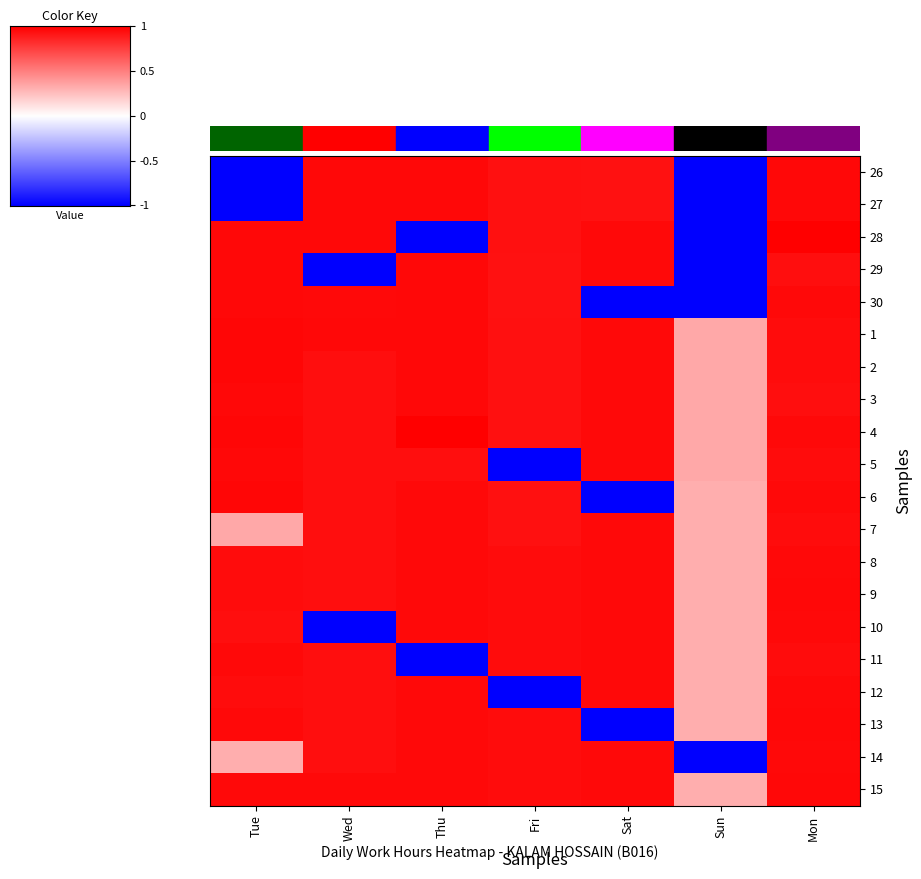

Reading left to right, what are all the values shown in this chart?

26: Tue=-1.0	Wed=1.0	Thu=1.0	Fri=0.9	Sat=0.9	Sun=-1.0	Mon=1.0
27: Tue=-1.0	Wed=1.0	Thu=1.0	Fri=0.9	Sat=0.9	Sun=-1.0	Mon=1.0
28: Tue=1.0	Wed=1.0	Thu=-1.0	Fri=0.9	Sat=1.0	Sun=-1.0	Mon=1.0
29: Tue=1.0	Wed=-1.0	Thu=1.0	Fri=0.9	Sat=1.0	Sun=-1.0	Mon=0.9
30: Tue=1.0	Wed=1.0	Thu=1.0	Fri=0.9	Sat=-1.0	Sun=-1.0	Mon=1.0
1: Tue=1.0	Wed=1.0	Thu=1.0	Fri=0.9	Sat=1.0	Sun=0.3	Mon=1.0
2: Tue=1.0	Wed=0.9	Thu=1.0	Fri=0.9	Sat=1.0	Sun=0.3	Mon=0.9
3: Tue=1.0	Wed=0.9	Thu=1.0	Fri=0.9	Sat=1.0	Sun=0.3	Mon=0.9
4: Tue=1.0	Wed=0.9	Thu=1.0	Fri=0.9	Sat=1.0	Sun=0.3	Mon=1.0
5: Tue=1.0	Wed=0.9	Thu=0.9	Fri=-1.0	Sat=1.0	Sun=0.3	Mon=0.9
6: Tue=1.0	Wed=0.9	Thu=1.0	Fri=0.9	Sat=-1.0	Sun=0.3	Mon=1.0
7: Tue=0.3	Wed=0.9	Thu=1.0	Fri=0.9	Sat=1.0	Sun=0.3	Mon=1.0
8: Tue=1.0	Wed=0.9	Thu=1.0	Fri=0.9	Sat=1.0	Sun=0.3	Mon=1.0
9: Tue=0.9	Wed=0.9	Thu=1.0	Fri=0.9	Sat=1.0	Sun=0.3	Mon=1.0
10: Tue=0.9	Wed=-1.0	Thu=1.0	Fri=0.9	Sat=1.0	Sun=0.3	Mon=1.0
11: Tue=1.0	Wed=0.9	Thu=-1.0	Fri=0.9	Sat=1.0	Sun=0.3	Mon=1.0
12: Tue=0.9	Wed=0.9	Thu=1.0	Fri=-1.0	Sat=1.0	Sun=0.3	Mon=1.0
13: Tue=1.0	Wed=0.9	Thu=1.0	Fri=0.9	Sat=-1.0	Sun=0.3	Mon=1.0
14: Tue=0.3	Wed=0.9	Thu=1.0	Fri=0.9	Sat=1.0	Sun=-1.0	Mon=1.0
15: Tue=1.0	Wed=1.0	Thu=1.0	Fri=0.9	Sat=1.0	Sun=0.3	Mon=1.0